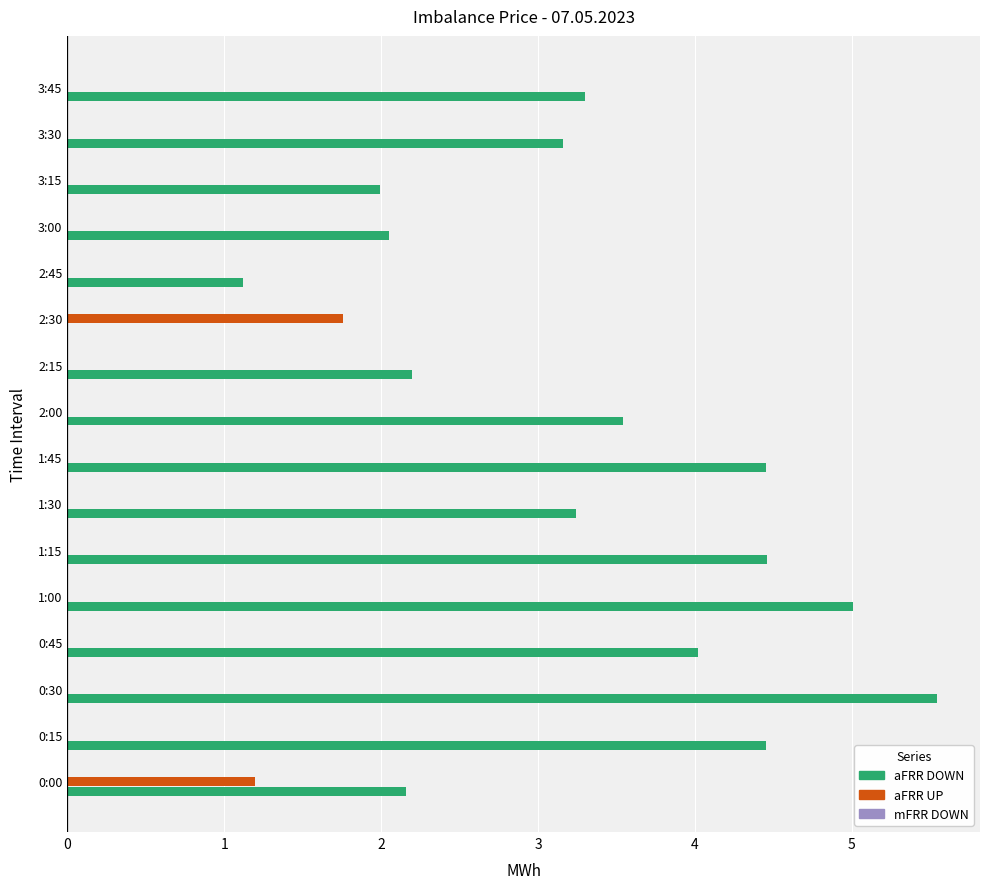

How many aFRR UP values are between 0 and 1?

14